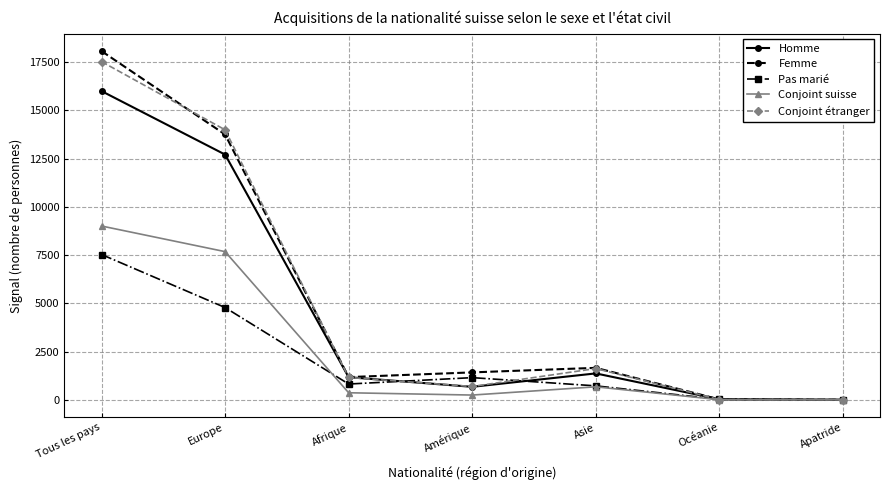

Which series changed the most between Amérique and Apatride?

Femme